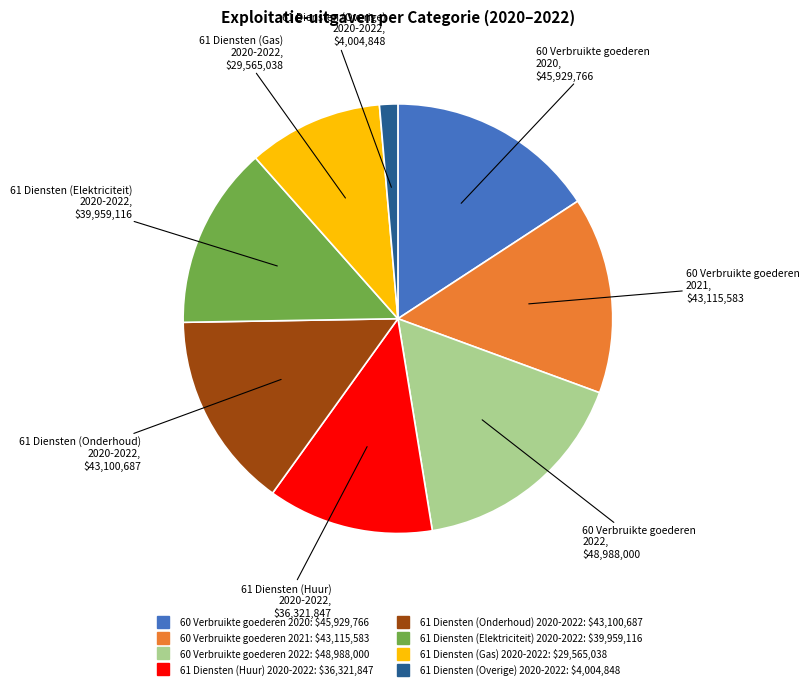

Is there a majority slice in this chart?

No